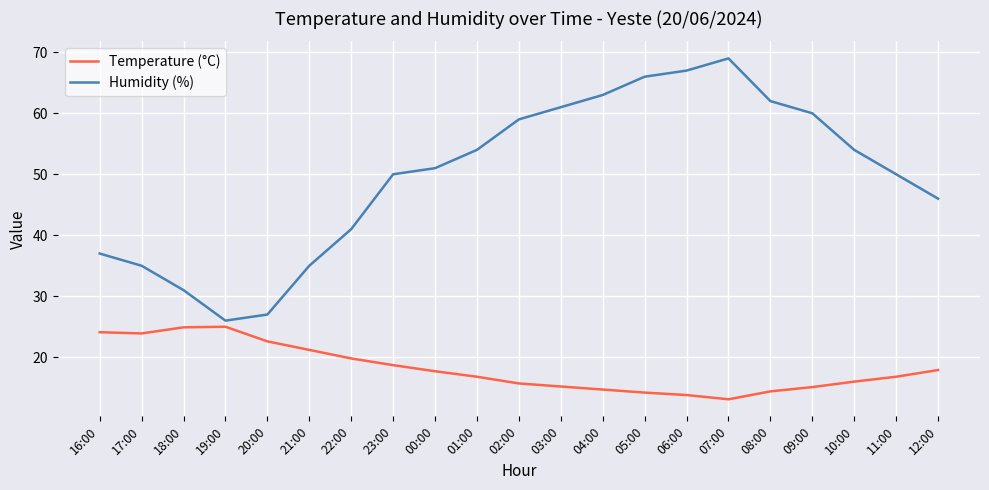

The Temperature (°C) series shows 13.1 at 17:00. True or false?

False